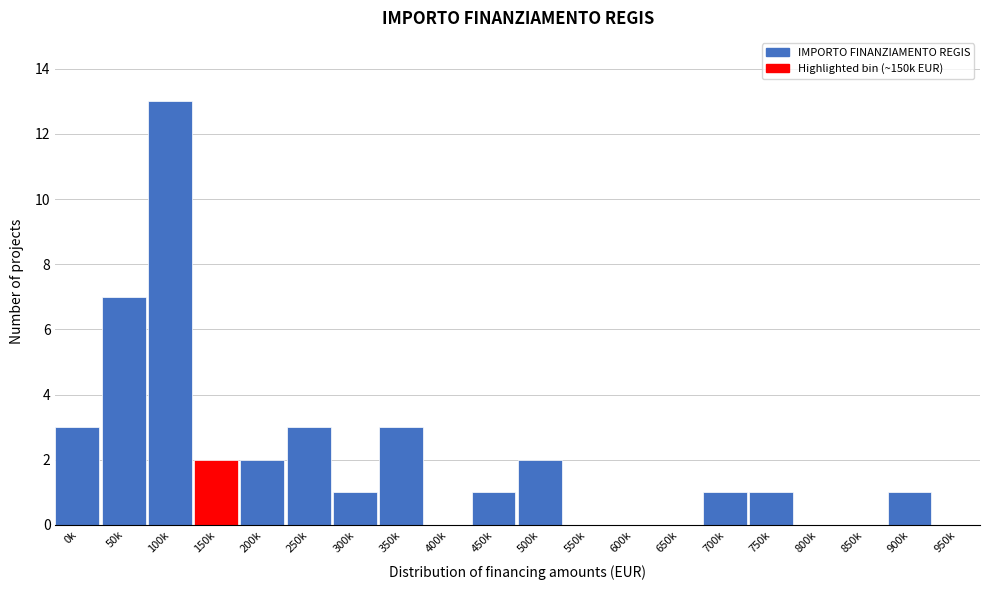

Reading right to left, extract all data points from this chart.

950k=0	900k=1	850k=0	800k=0	750k=1	700k=1	650k=0	600k=0	550k=0	500k=2	450k=1	400k=0	350k=3	300k=1	250k=3	200k=2	150k=2	100k=13	50k=7	0k=3